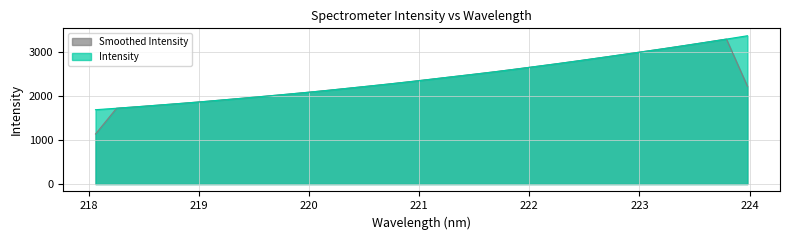

Count the number of data series in this chart.

2